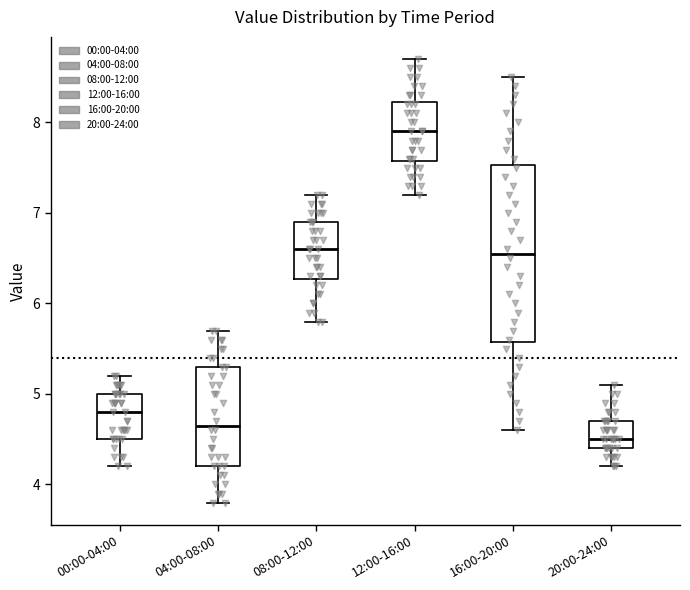

Which box is the tallest, from its lower edge to its upper edge?

16:00-20:00